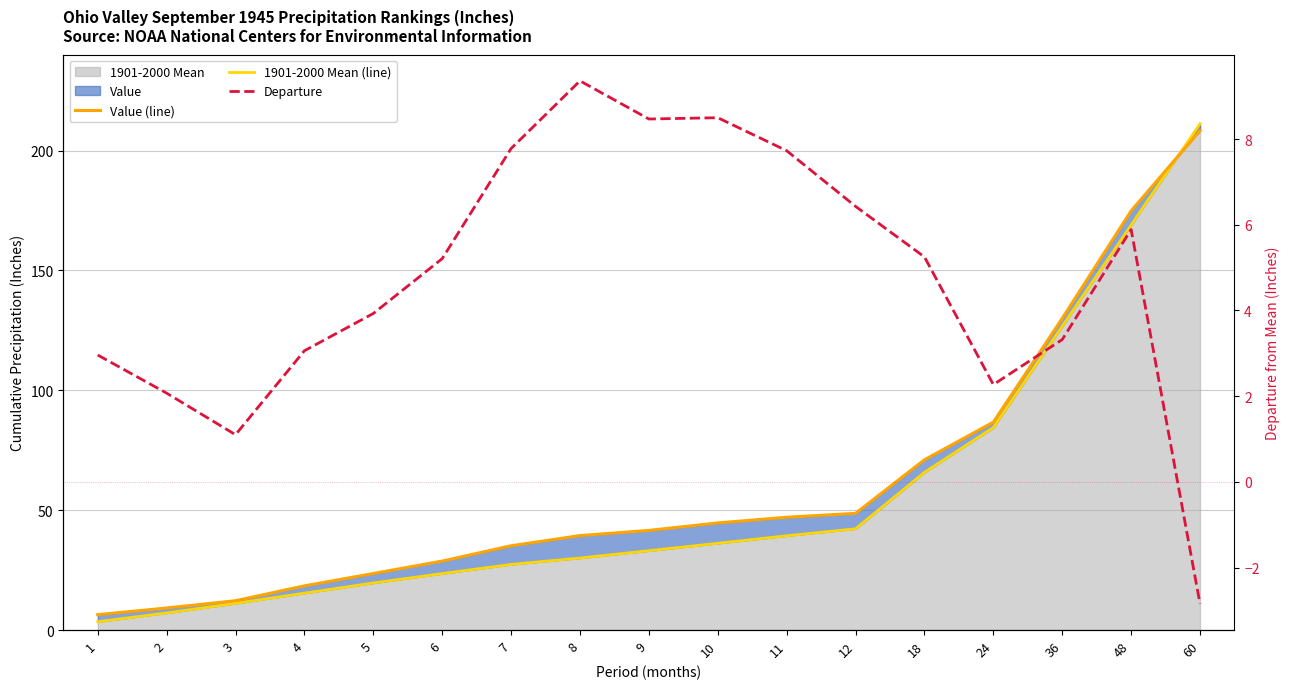

True or false: Value (line) has more than 1 points higher than both neighbors.

False